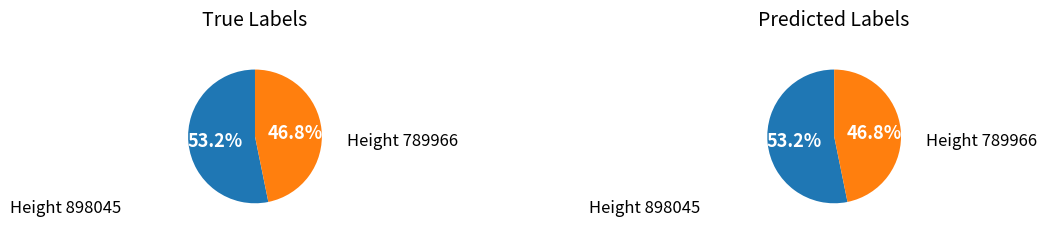

Do 898045 and 789966 together represent more than half of the pie?

Yes